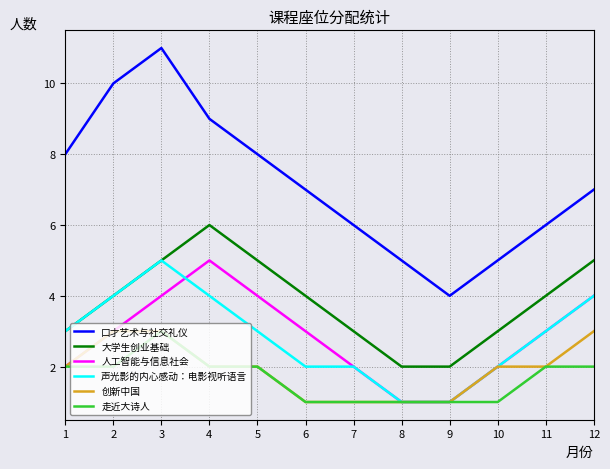

Reading left to right, transcribe all the data shown in this chart.

口才艺术与社交礼仪: 1=8	2=10	3=11	4=9	5=8	6=7	7=6	8=5	9=4	10=5	11=6	12=7
大学生创业基础: 1=3	2=4	3=5	4=6	5=5	6=4	7=3	8=2	9=2	10=3	11=4	12=5
人工智能与信息社会: 1=2	2=3	3=4	4=5	5=4	6=3	7=2	8=1	9=1	10=2	11=3	12=4
声光影的内心感动：电影视听语言: 1=3	2=4	3=5	4=4	5=3	6=2	7=2	8=1	9=1	10=2	11=3	12=4
创新中国: 1=2	2=3	3=3	4=2	5=2	6=1	7=1	8=1	9=1	10=2	11=2	12=3
走近大诗人: 1=2	2=2	3=3	4=2	5=2	6=1	7=1	8=1	9=1	10=1	11=2	12=2